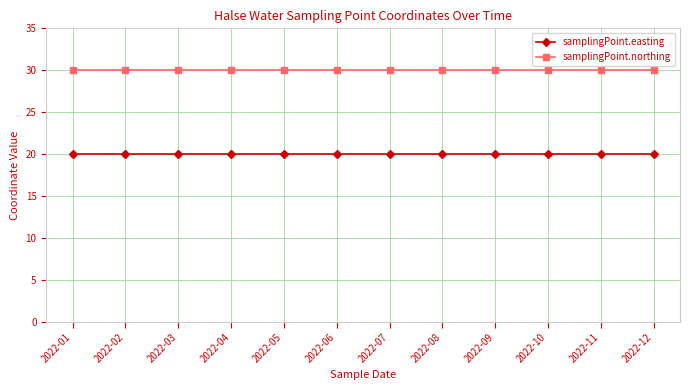

What is the difference between the highest and lowest values at 2022-12?

10